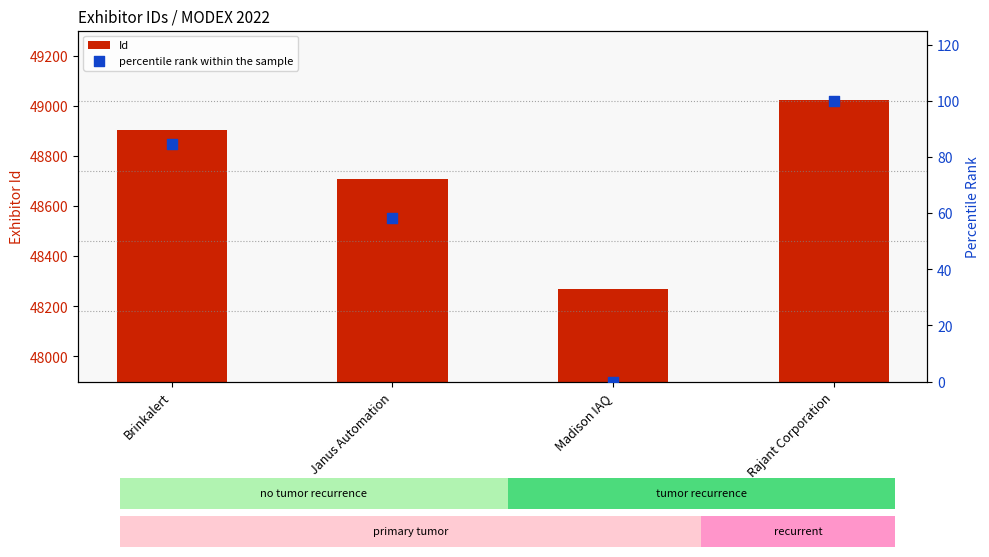

Which series has the largest Y range (max minus min)?

Id